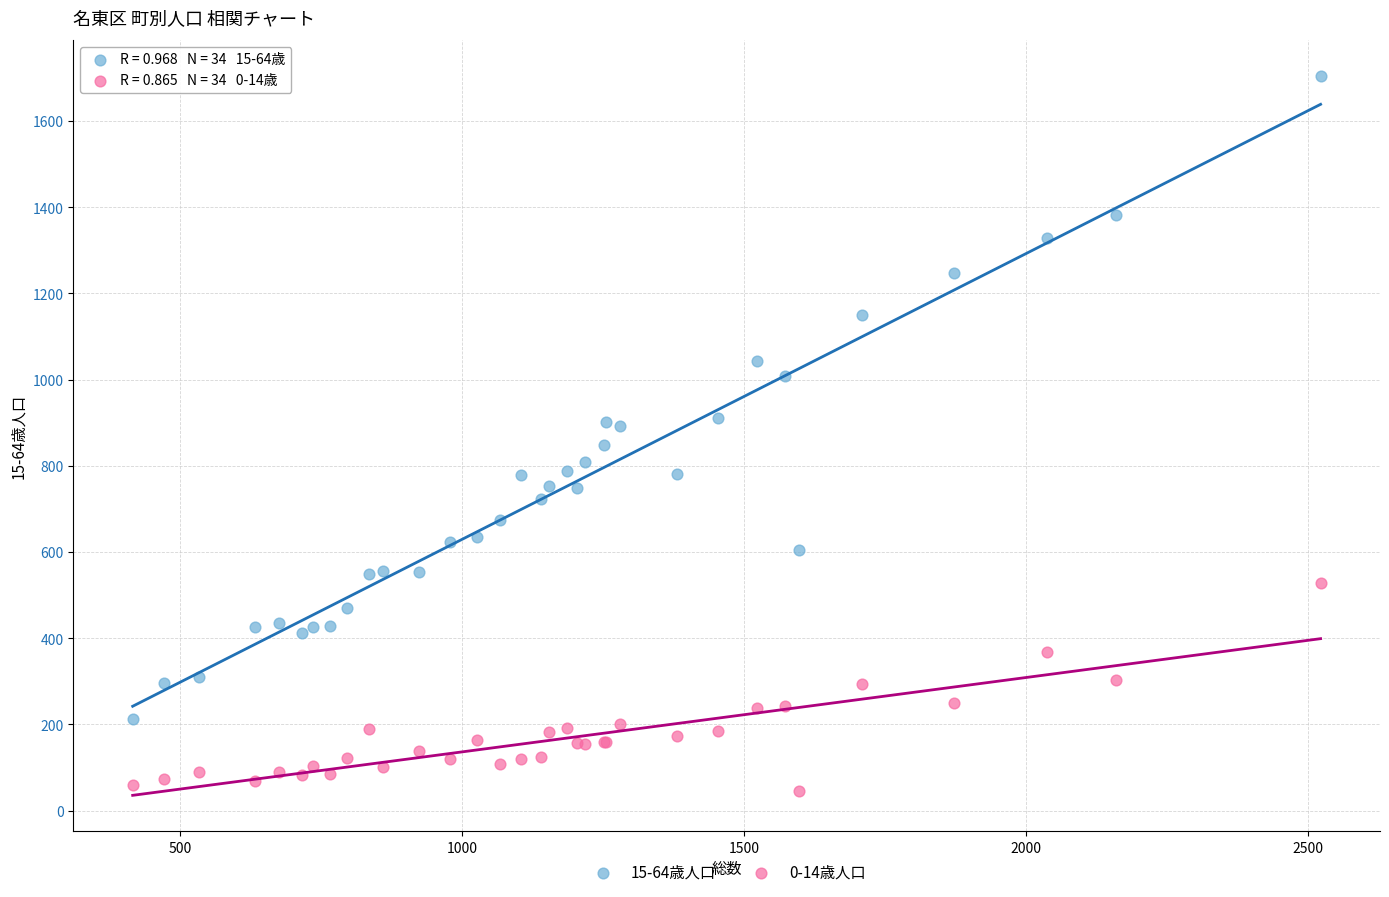

Which series contains the lowest Y value?

0-14歳人口